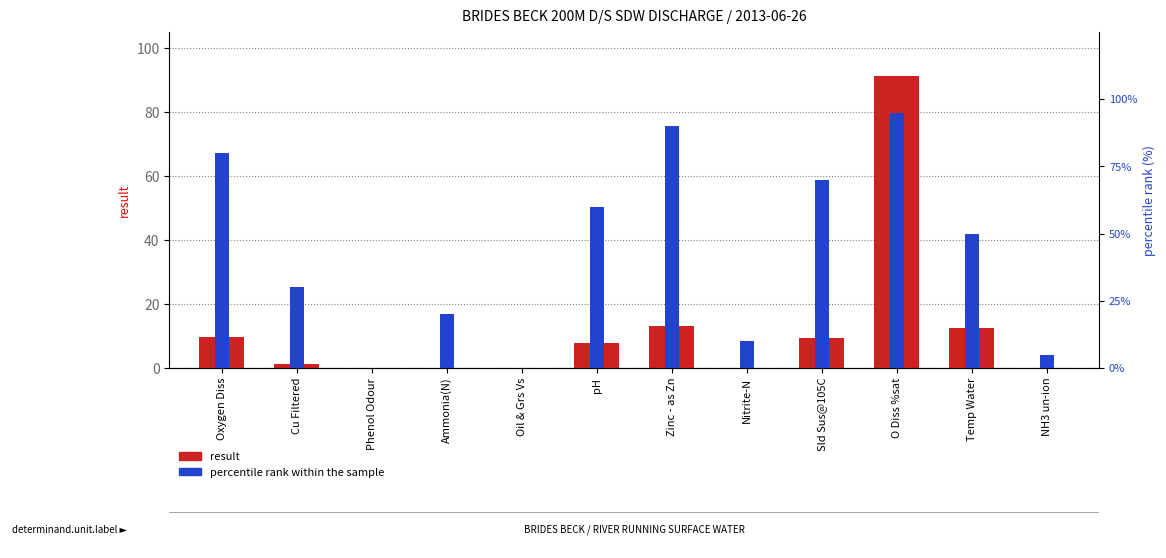

Reading left to right, what are all the values shown in this chart?

result: Oxygen Diss=9.7	Cu Filtered=1.3	Phenol Odour=0.0	Ammonia(N)=0.1	Oil & Grs Vs=0.0	pH=7.8	Zinc - as Zn=13.2	Nitrite-N=0.0	Sld Sus@105C=9.3	O Diss %sat=91.3	Temp Water=12.4	NH3 un-ion=0.0
percentile rank within the sample: Oxygen Diss=80.0	Cu Filtered=30.0	Phenol Odour=0.0	Ammonia(N)=20.0	Oil & Grs Vs=0.0	pH=60.0	Zinc - as Zn=90.0	Nitrite-N=10.0	Sld Sus@105C=70.0	O Diss %sat=95.0	Temp Water=50.0	NH3 un-ion=5.0